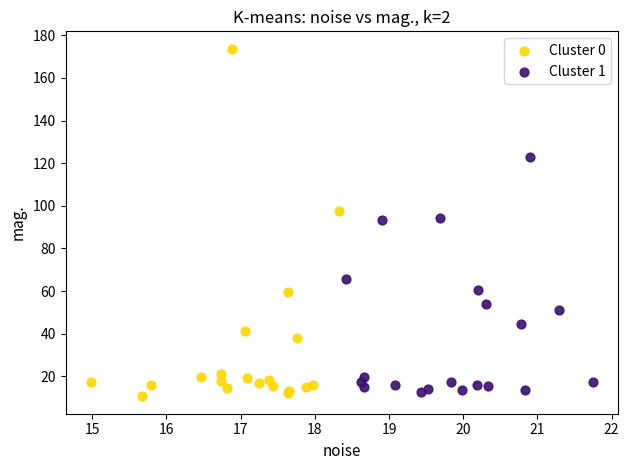

Which series has the largest Y range (max minus min)?

Cluster 0